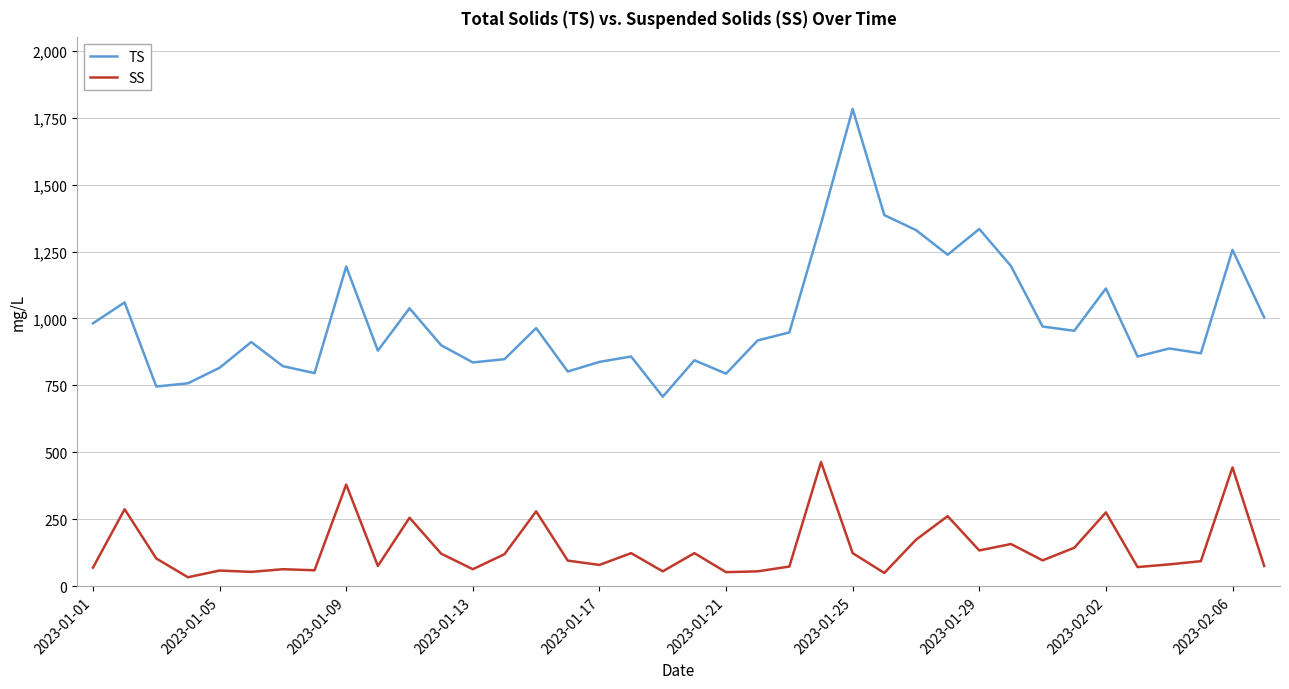

Which series has the widest spread of values?

TS